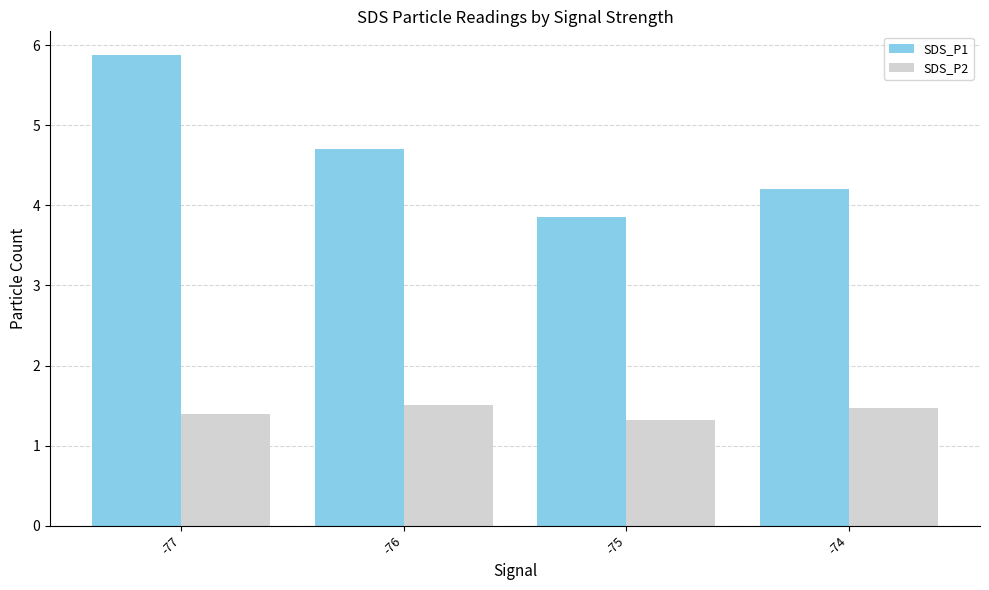

What is the difference between the SDS_P2 values at -75 and -77?

0.1